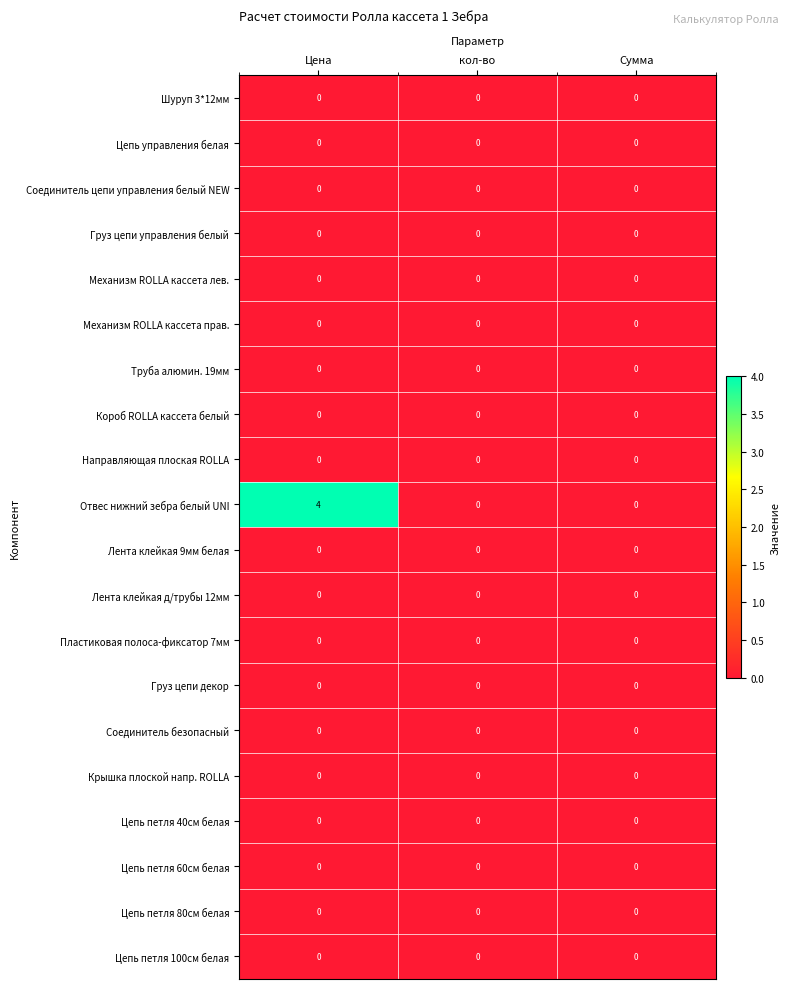

Which series has the largest total across all categories?

Отвес нижний зебра белый UNI